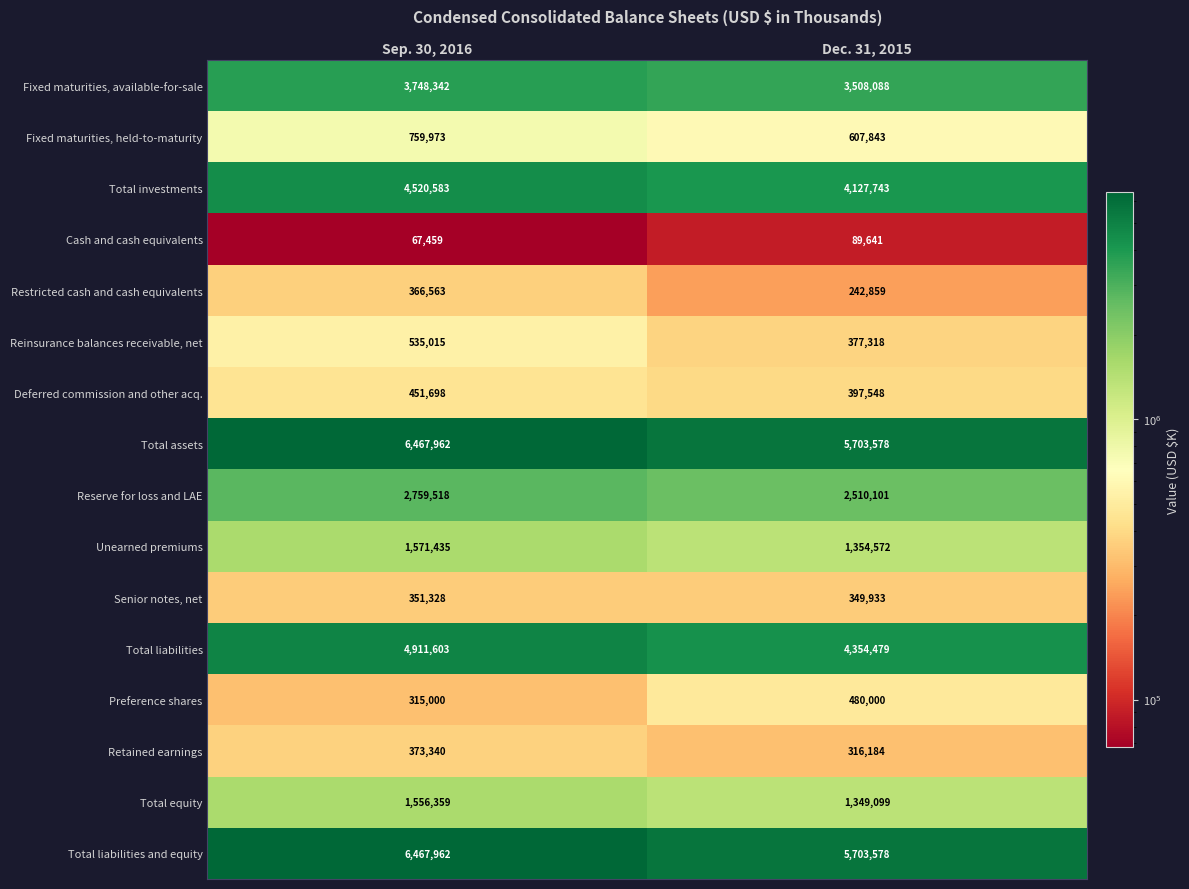

True or false: Retained earnings has a value of 509282 at Sep. 30, 2016.

False